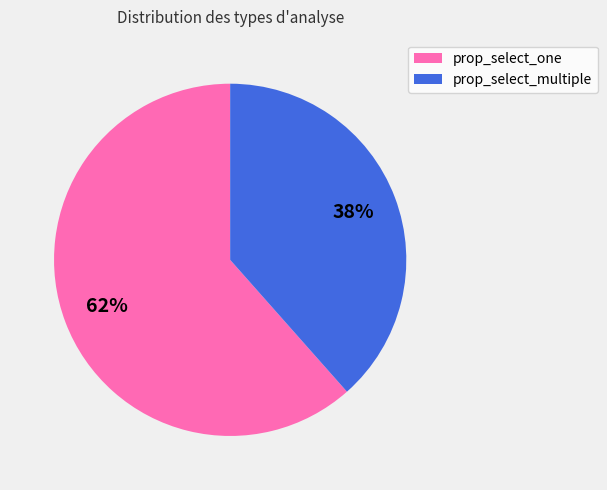

How many slices are in this pie chart?

2